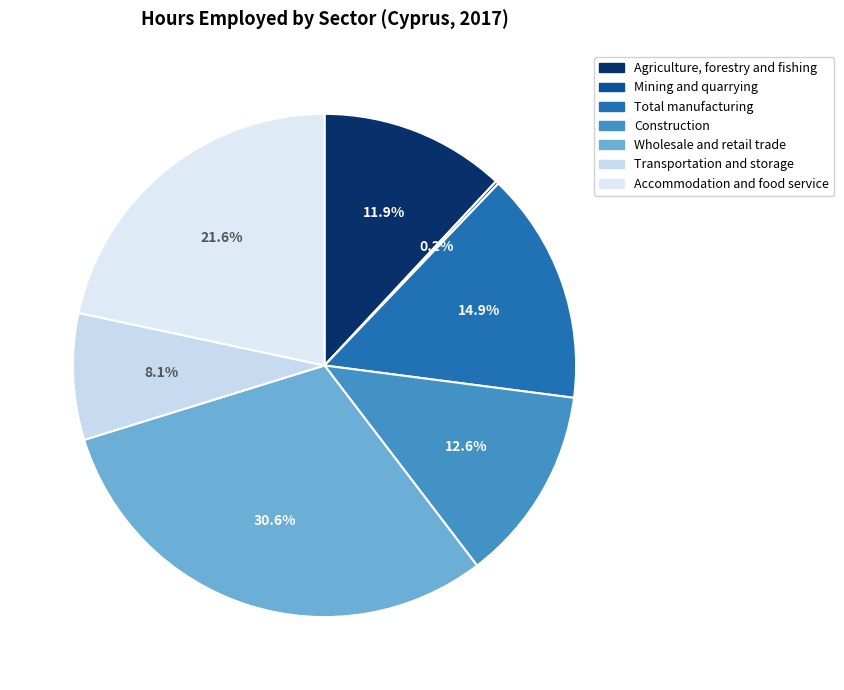

To the nearest percent, what is the average slice percentage?

14%